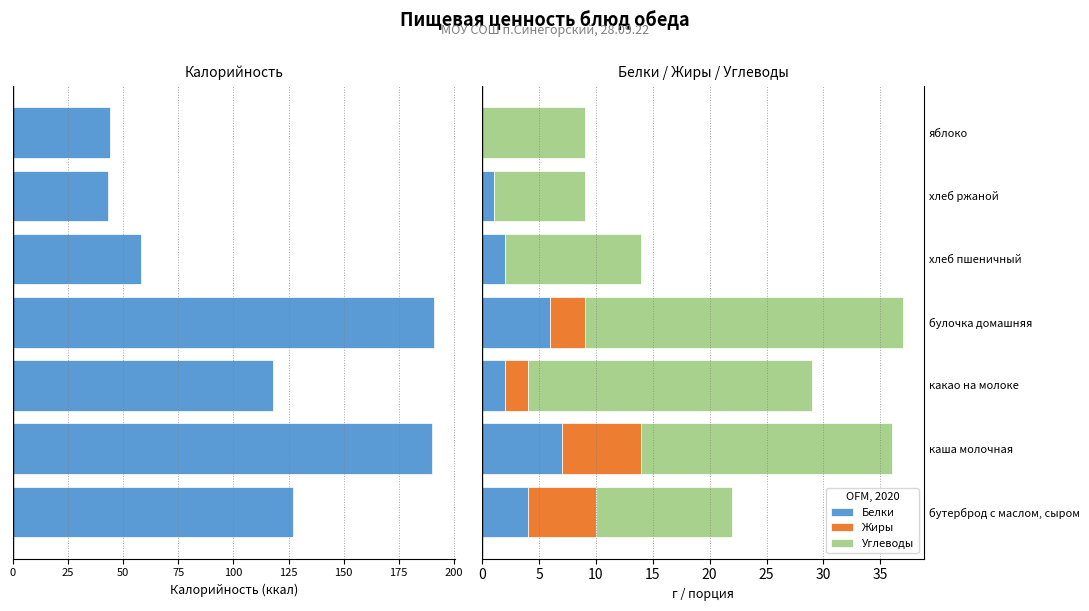

What is the sum of the Белки values at каша молочная and яблоко?

7